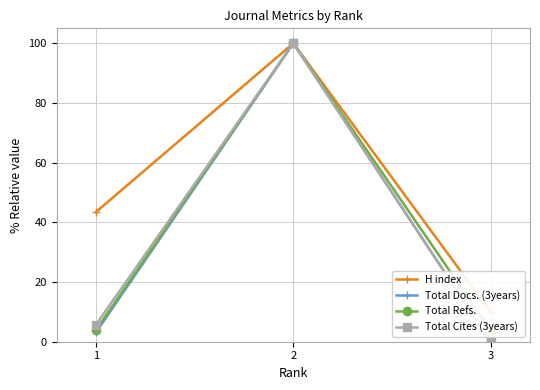

How many data points in H index are less than 43?

1